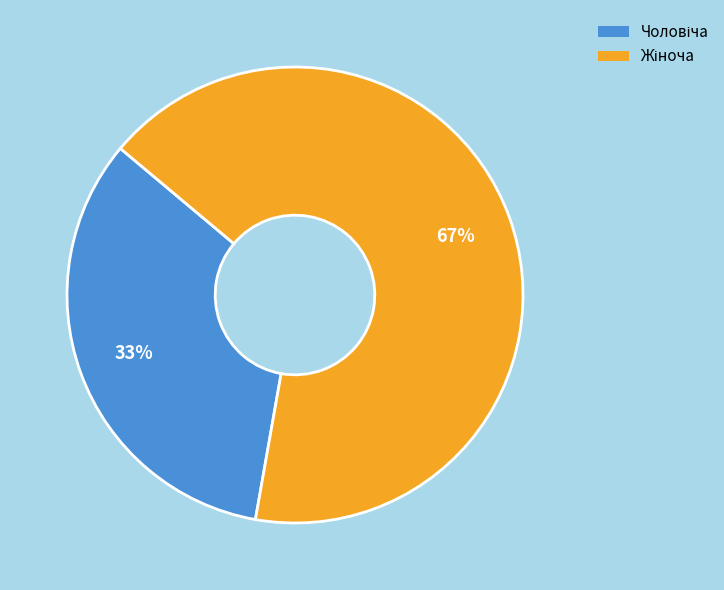

To the nearest percent, what is the average slice percentage?

50%